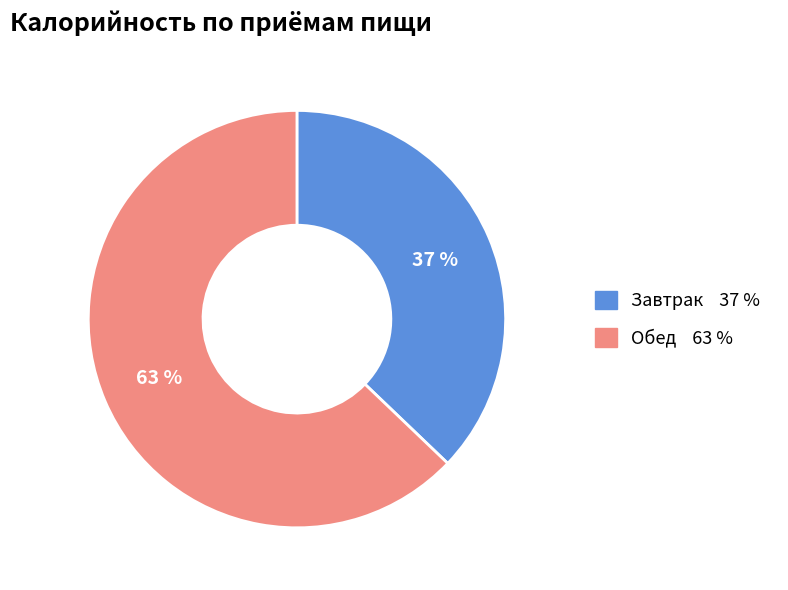

Is there a majority slice in this chart?

Yes